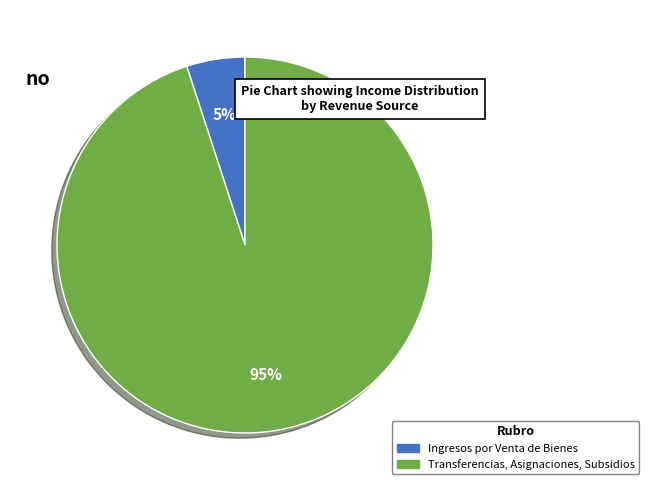

To the nearest percent, what is the average slice percentage?

50%